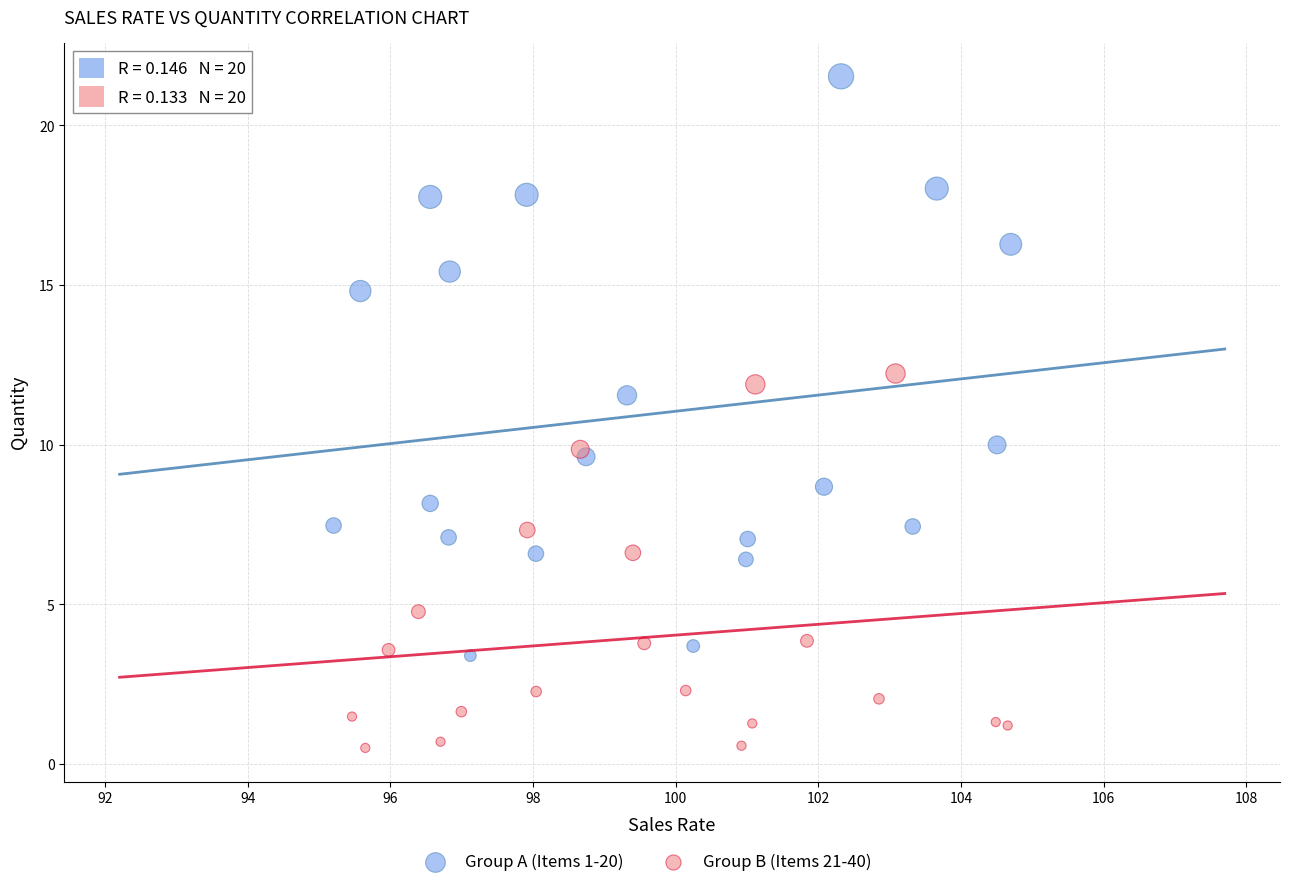

Which series contains the highest Y value?

Group A (Items 1-20)